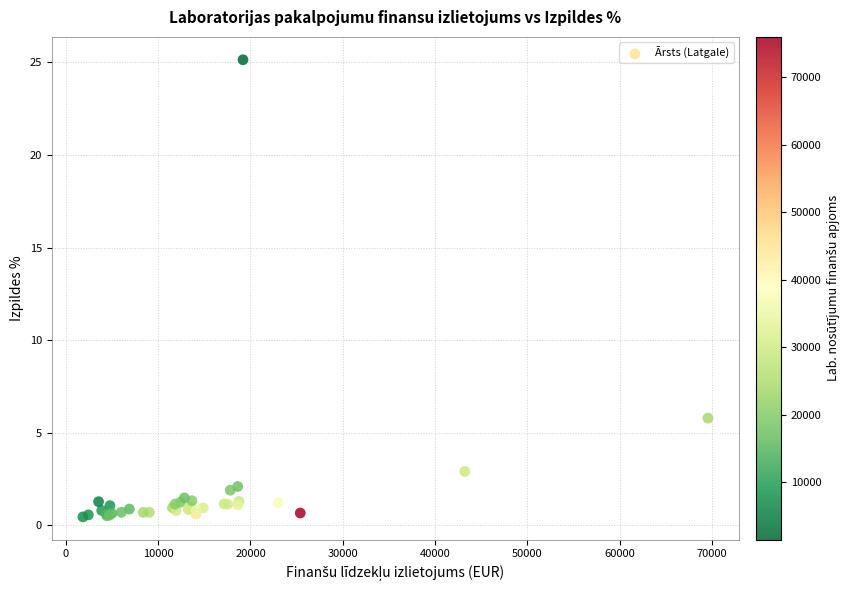

What Y value in the scatter plot is closest to 12?

5.8